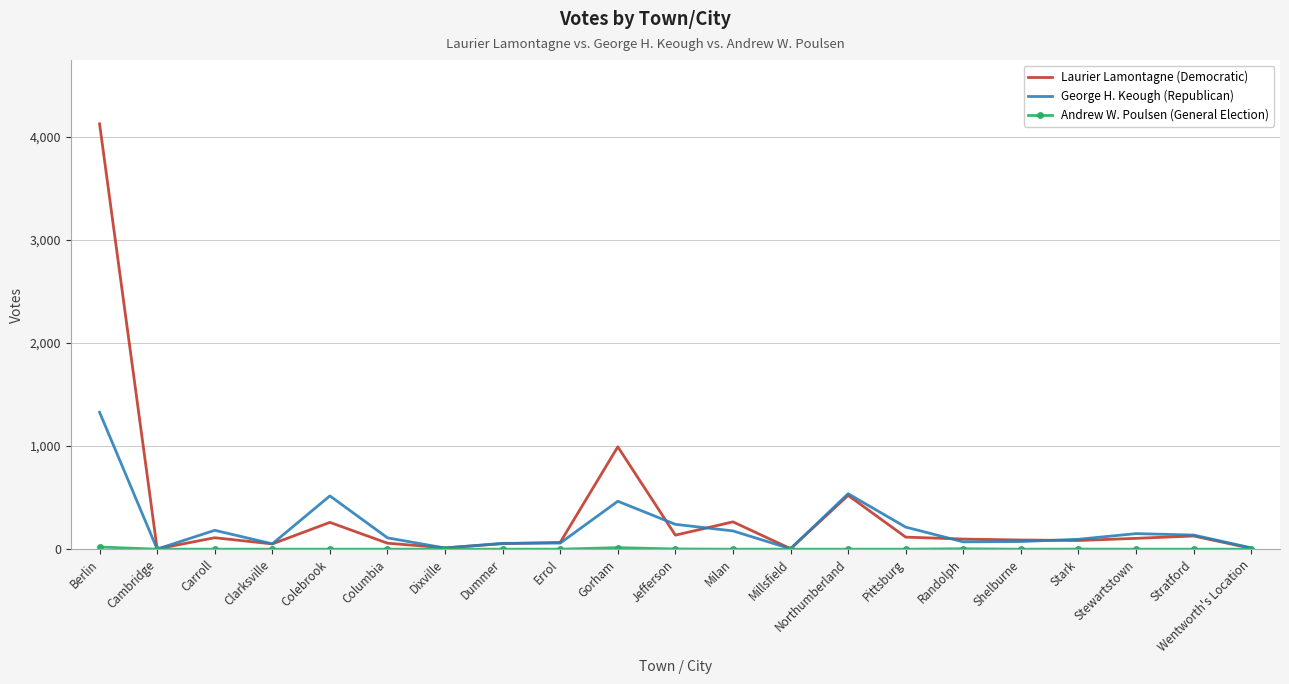

Is it true that Laurier Lamontagne (Democratic) equals 105 at Stewartstown?

True